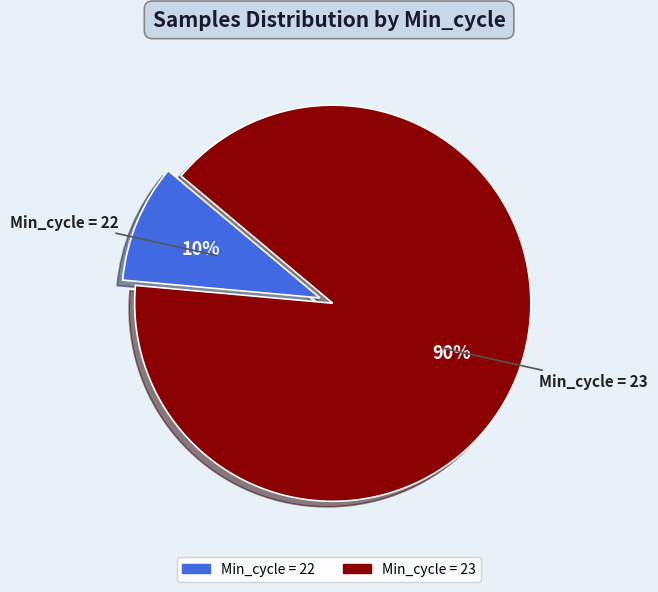

Does any single category account for the majority?

Yes